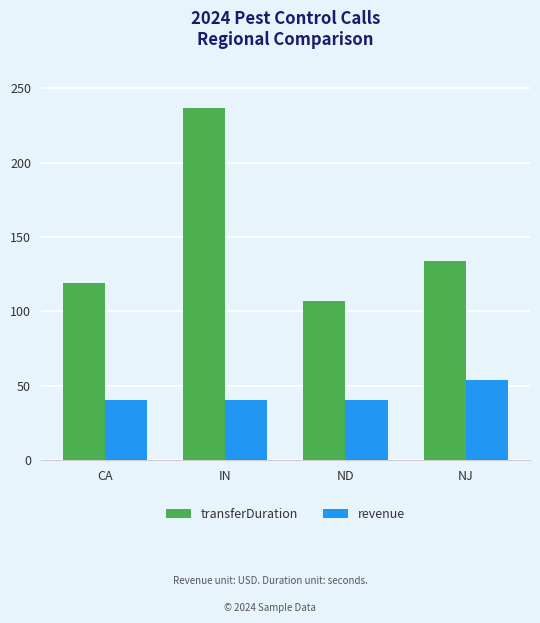

At which label does transferDuration first exceed 134?

IN